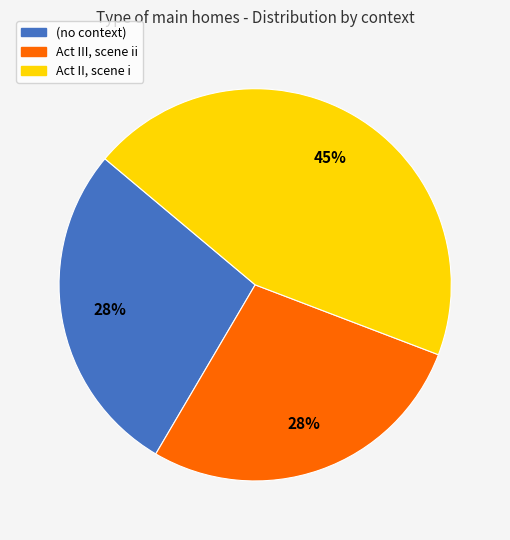

How many segments does this pie chart have?

3